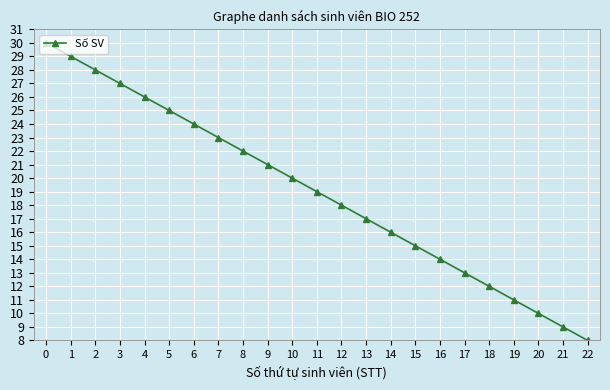

True or false: the data shows 20 at 10.

True